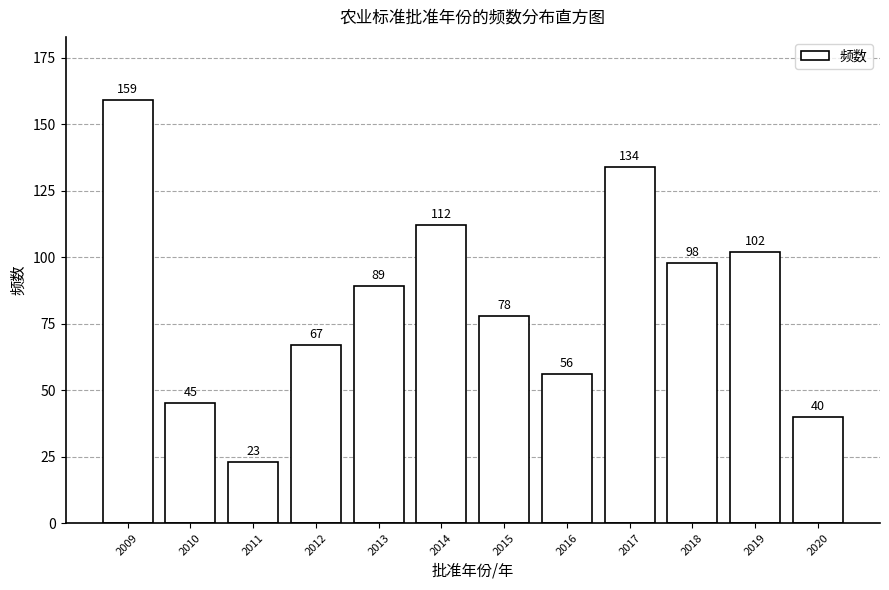

Reading left to right, transcribe all the data shown in this chart.

2009=159	2010=45	2011=23	2012=67	2013=89	2014=112	2015=78	2016=56	2017=134	2018=98	2019=102	2020=40